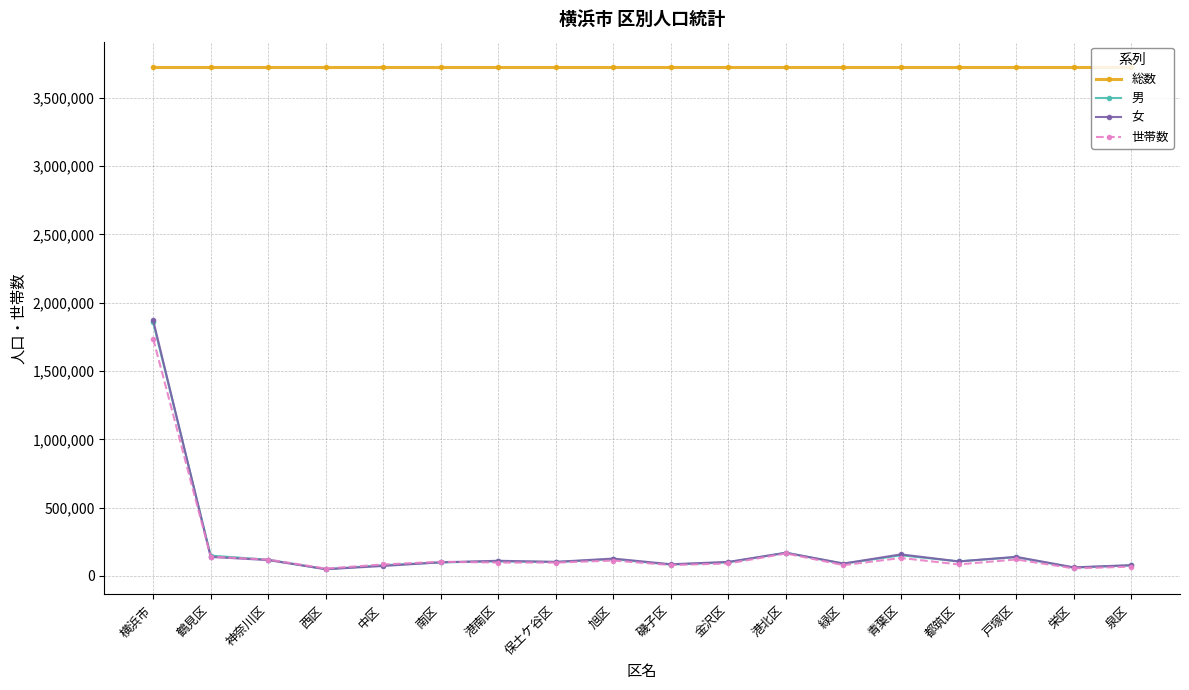

What is the difference between the maximum and minimum values in the 男 series?

1806985